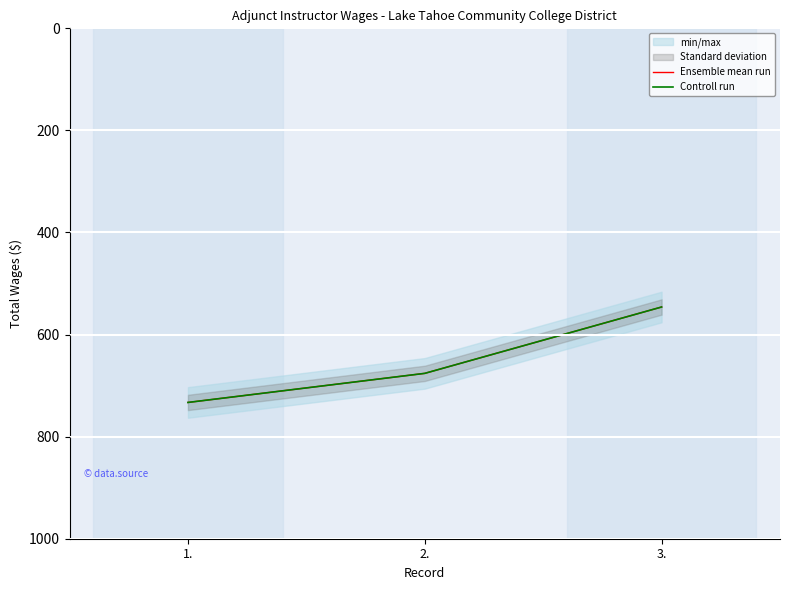

What is the minimum value for Ensemble mean run?

546